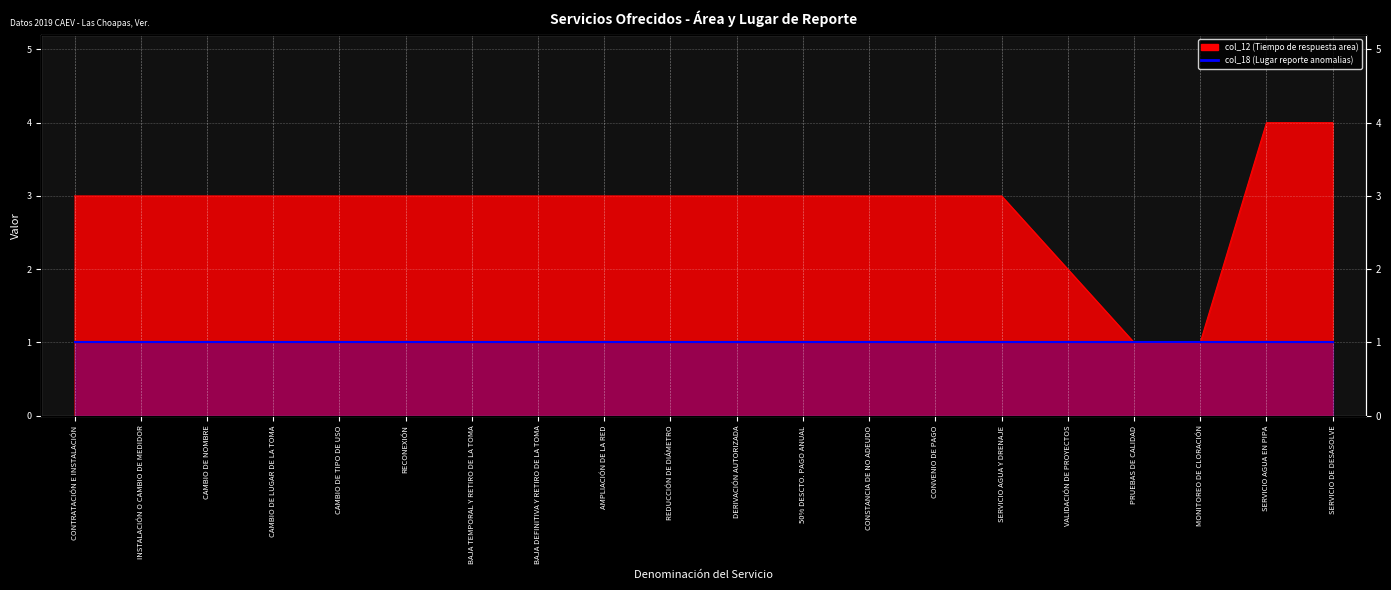

True or false: there are more than 2 points higher than both neighbors.

False